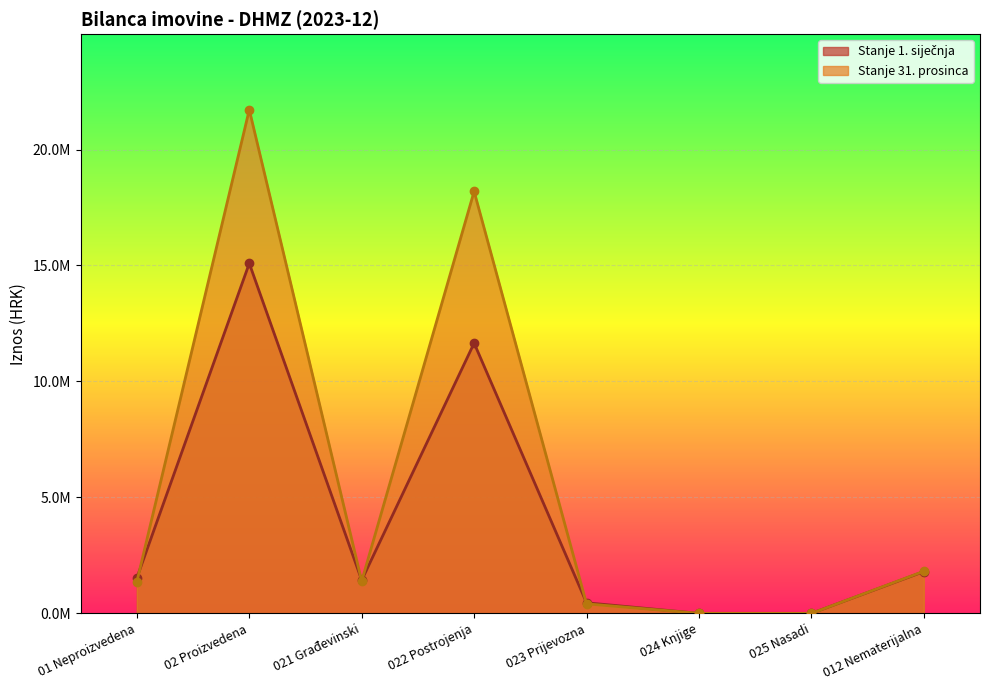

How many series are shown in this chart?

2